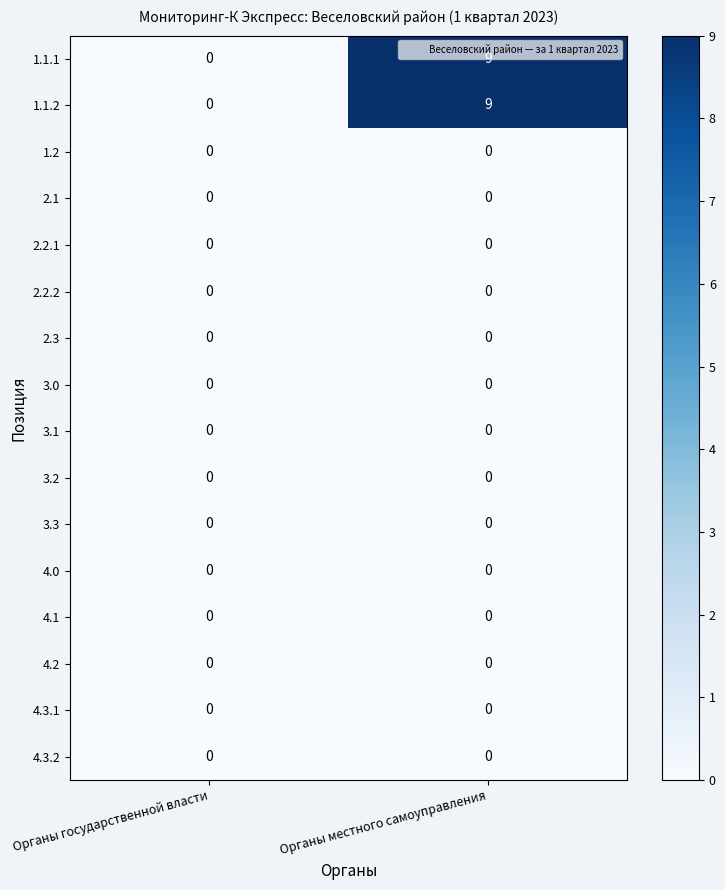

What is the spread (max minus min) of values at Органы местного самоуправления?

9